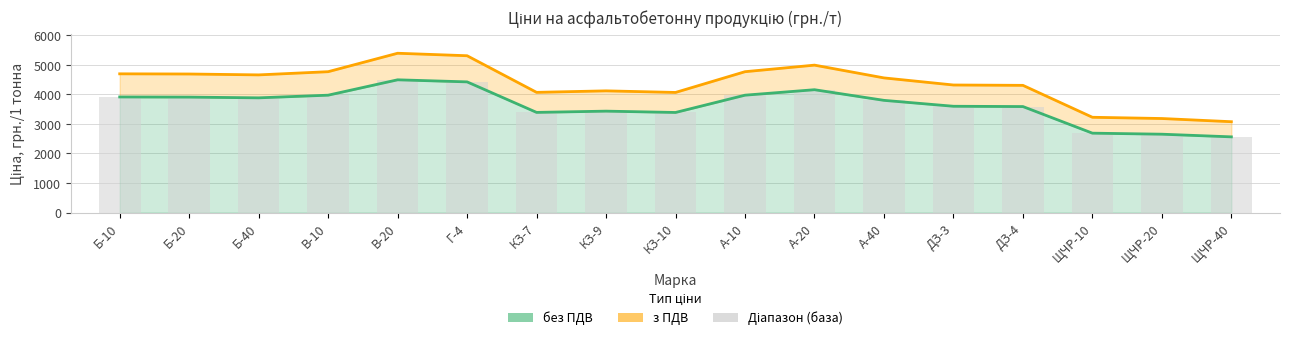

True or false: з ПДВ has a value of 6737.4 at В-10.

False